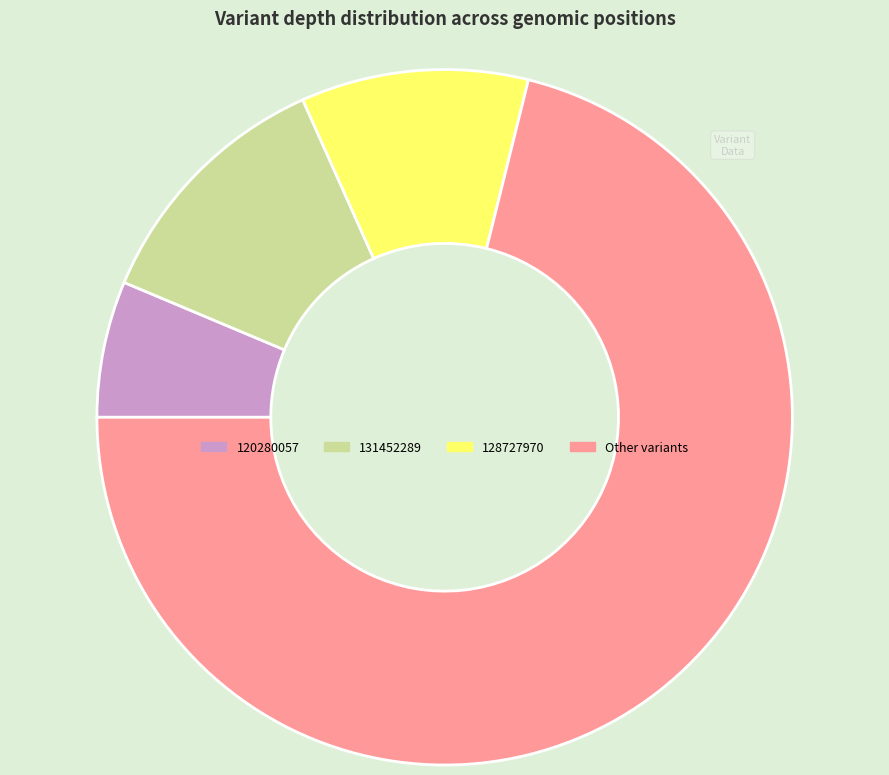

Which has a higher value, Other variants or 120280057?

Other variants